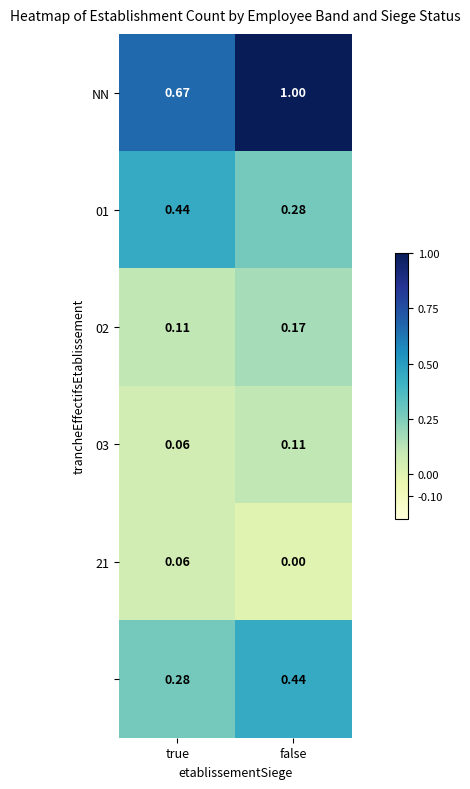

Which category has the highest value across all series?

false